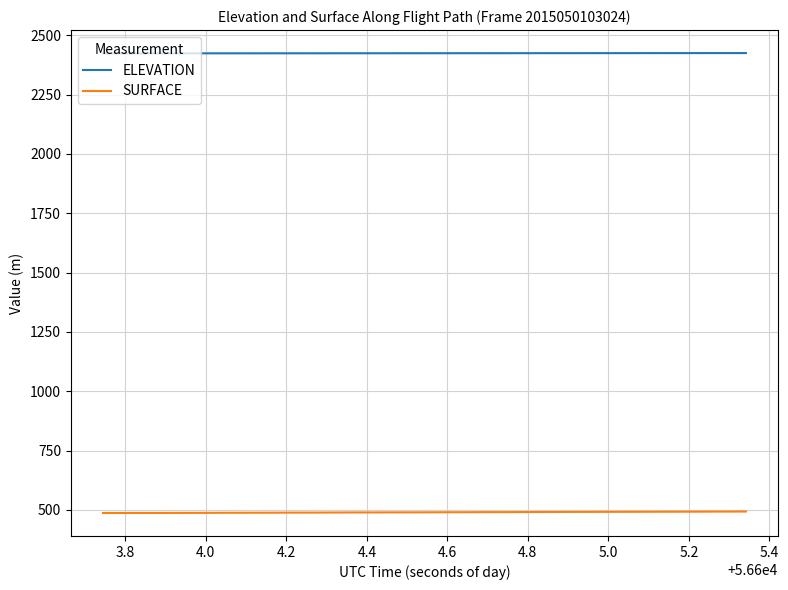

True or false: ELEVATION and SURFACE intersect in this chart.

False